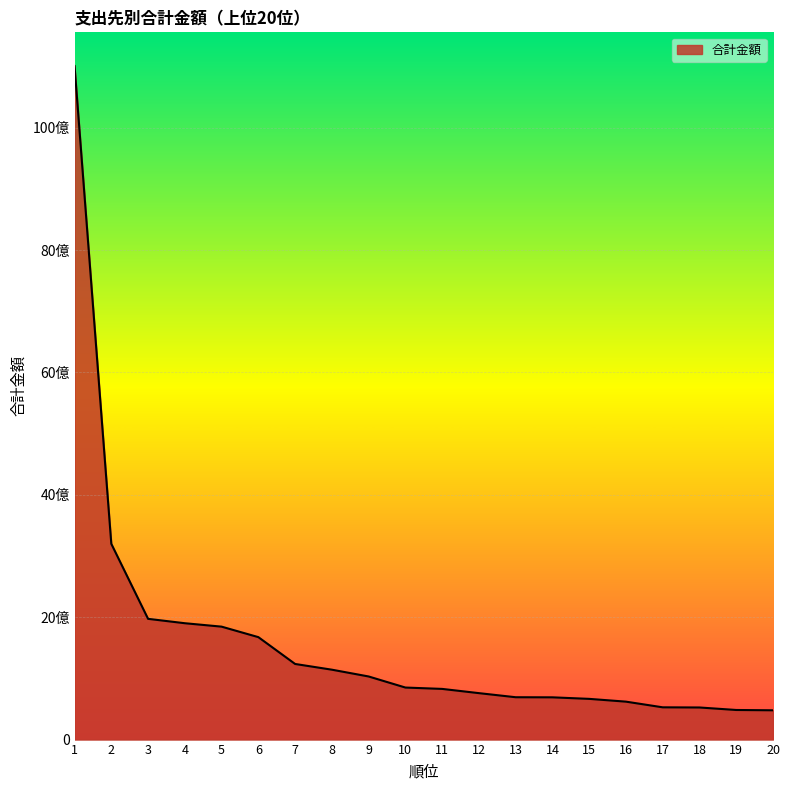

What is the difference between the values at 6 and 7?

438474541